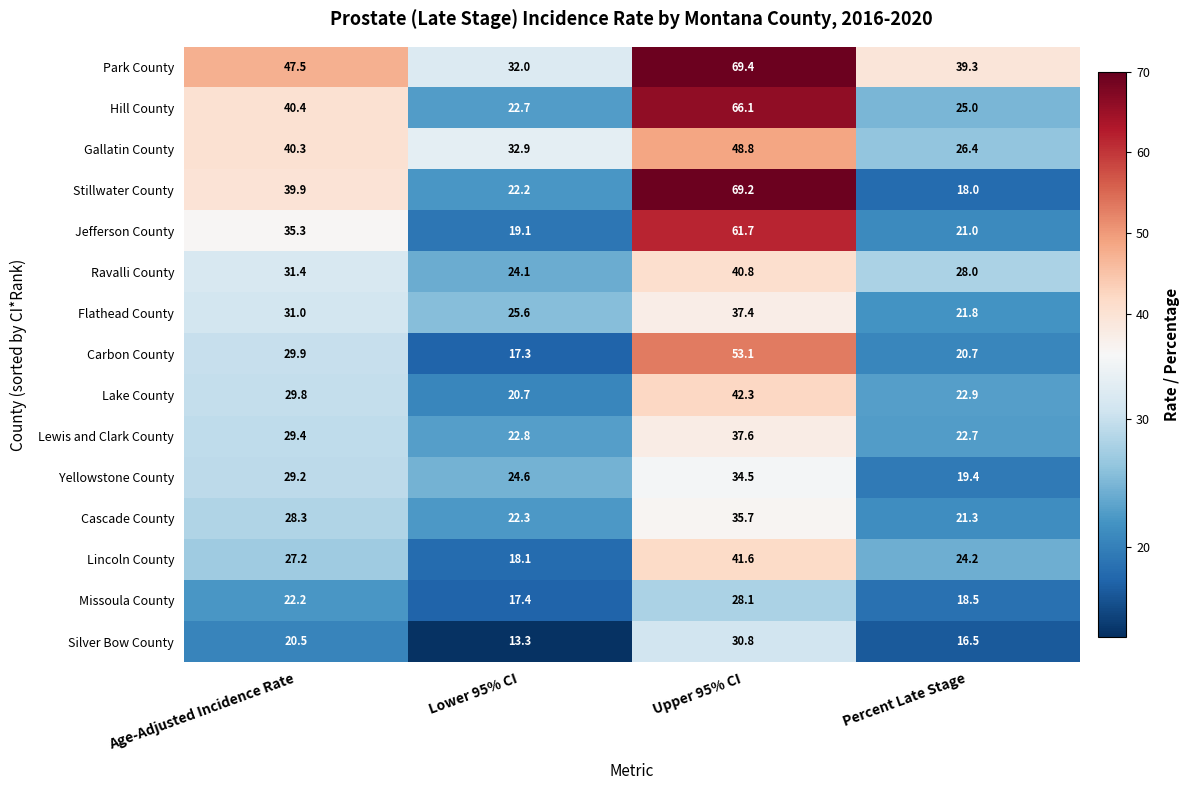

Is the value of Missoula County at Percent Late Stage greater than the value of Gallatin County at Upper 95% CI?

No